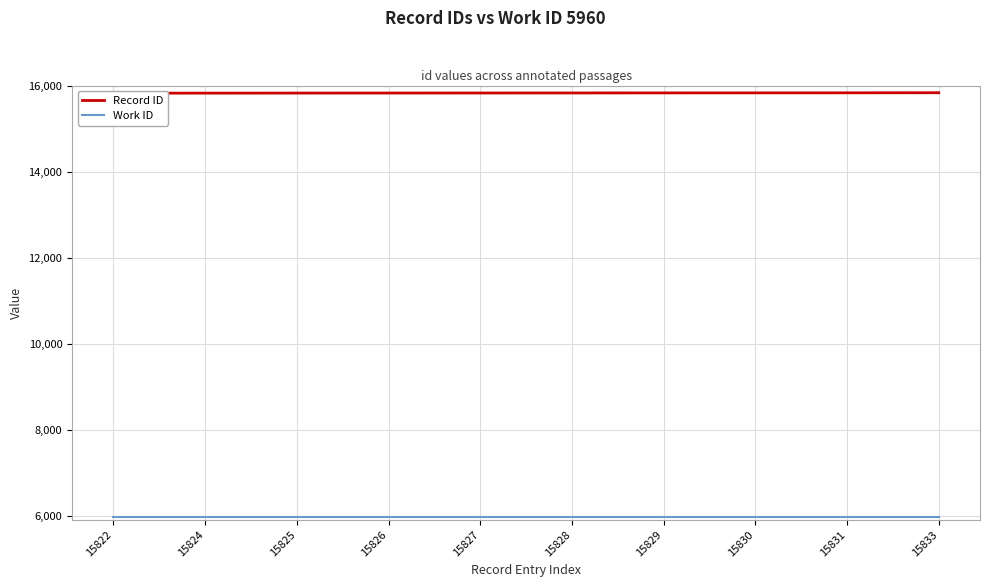

What is the value of the Record ID point at the 9th from the left?

15831